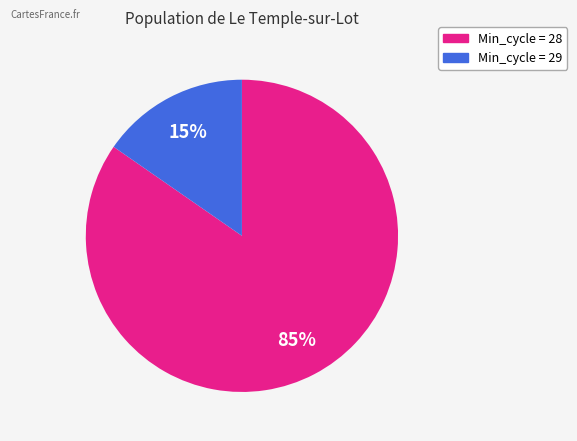

Is there any slice that represents more than half of the pie?

Yes